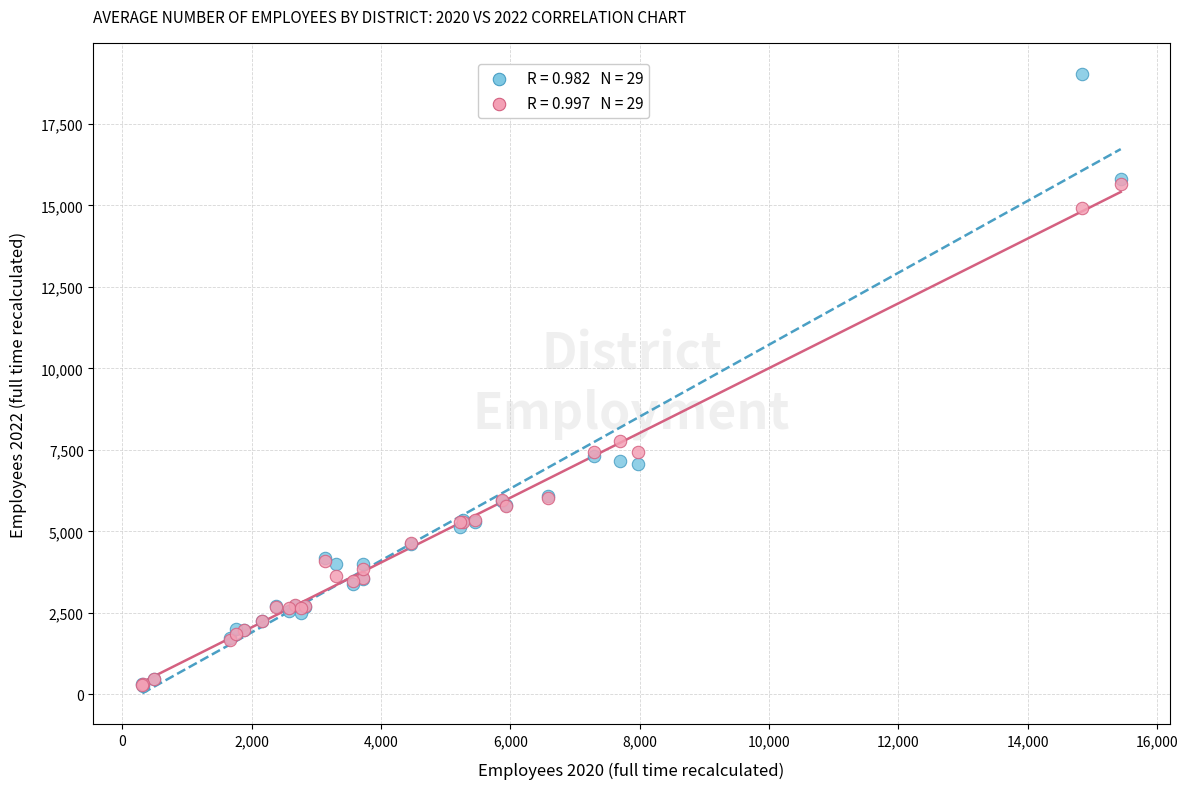

Across all series, what Y value is closest to 9647?

7762.3